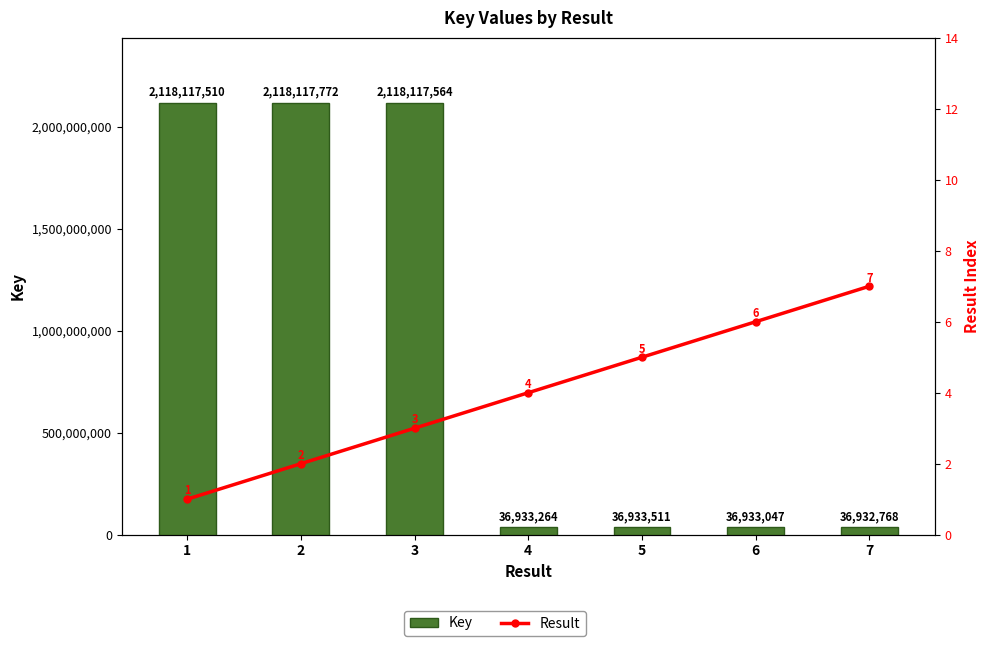

What are all the series names shown in the legend?

Key, Result